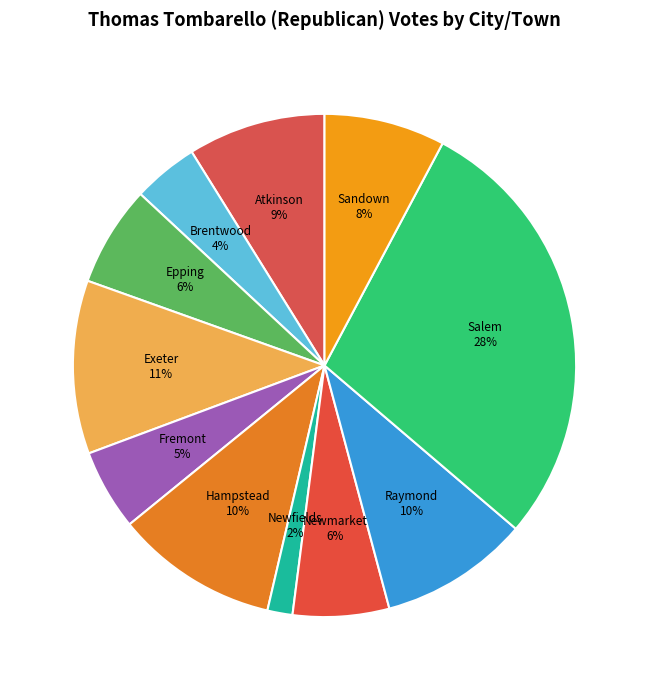

To the nearest percent, what is the difference between the Brentwood and Salem slice percentages?

24%